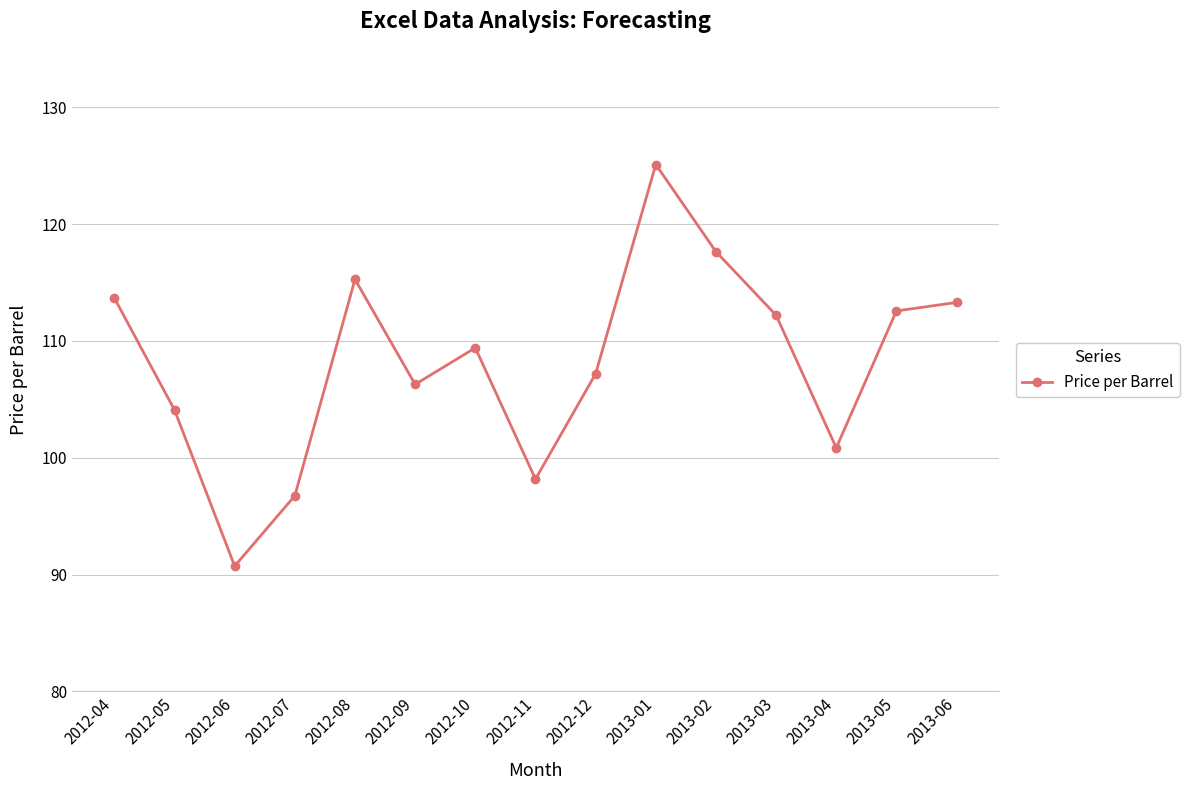

Between 2013-06 and 2012-06, which is larger?

2013-06